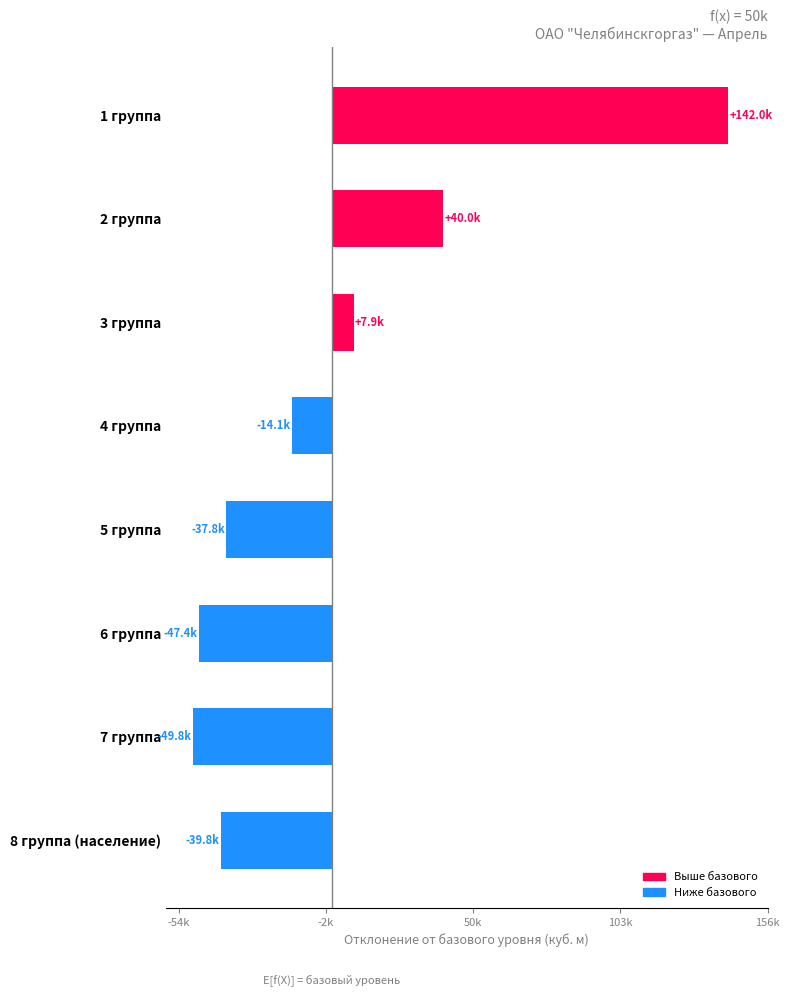

At which label is the value closest to 46098?

2 группа